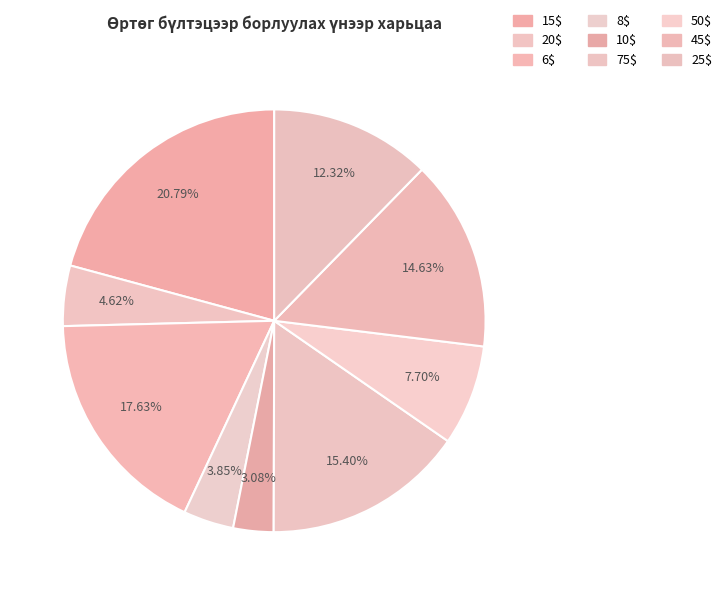

What is the change in value from 10$ to 75$?

+80000